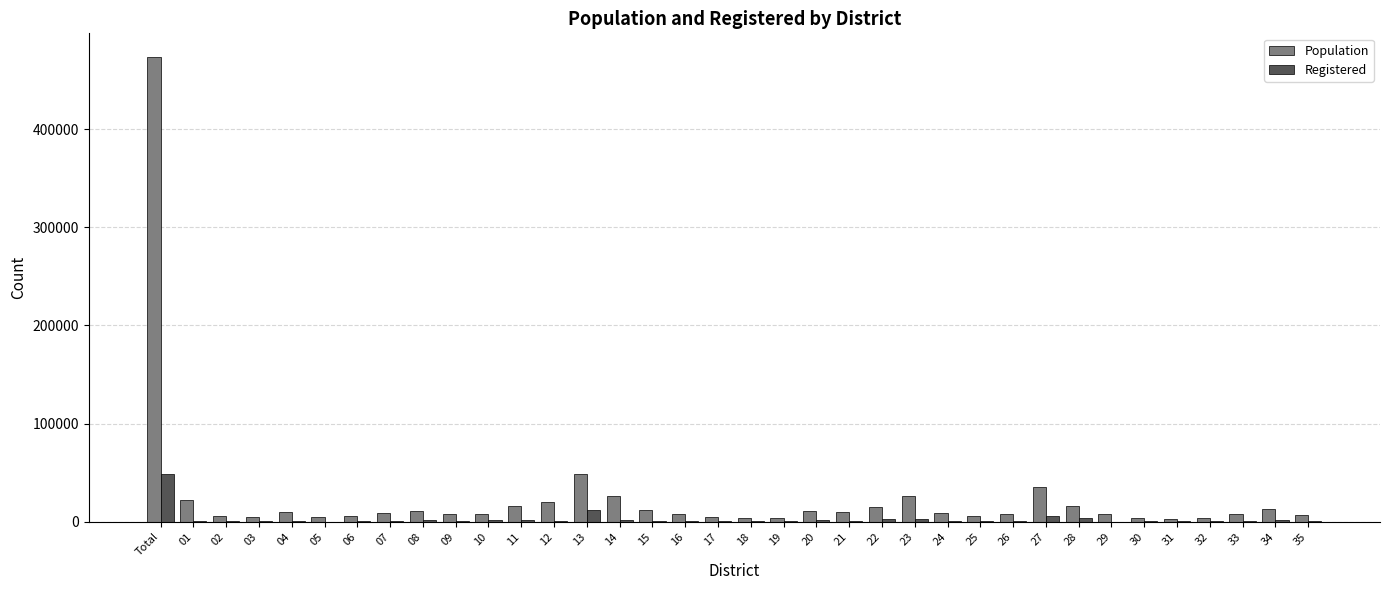

Is the value of Registered at 24 greater than the value of Population at 01?

No